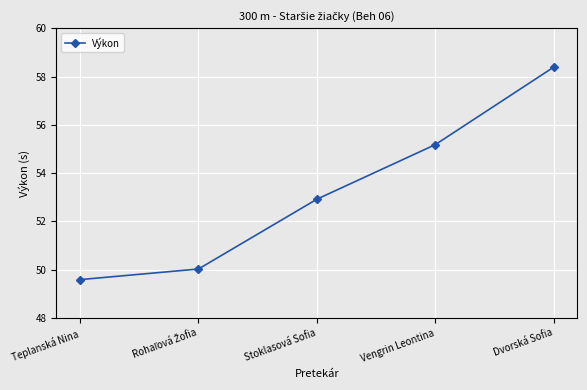

Between Stoklasová Sofia and Dvorská Sofia, which is larger?

Dvorská Sofia